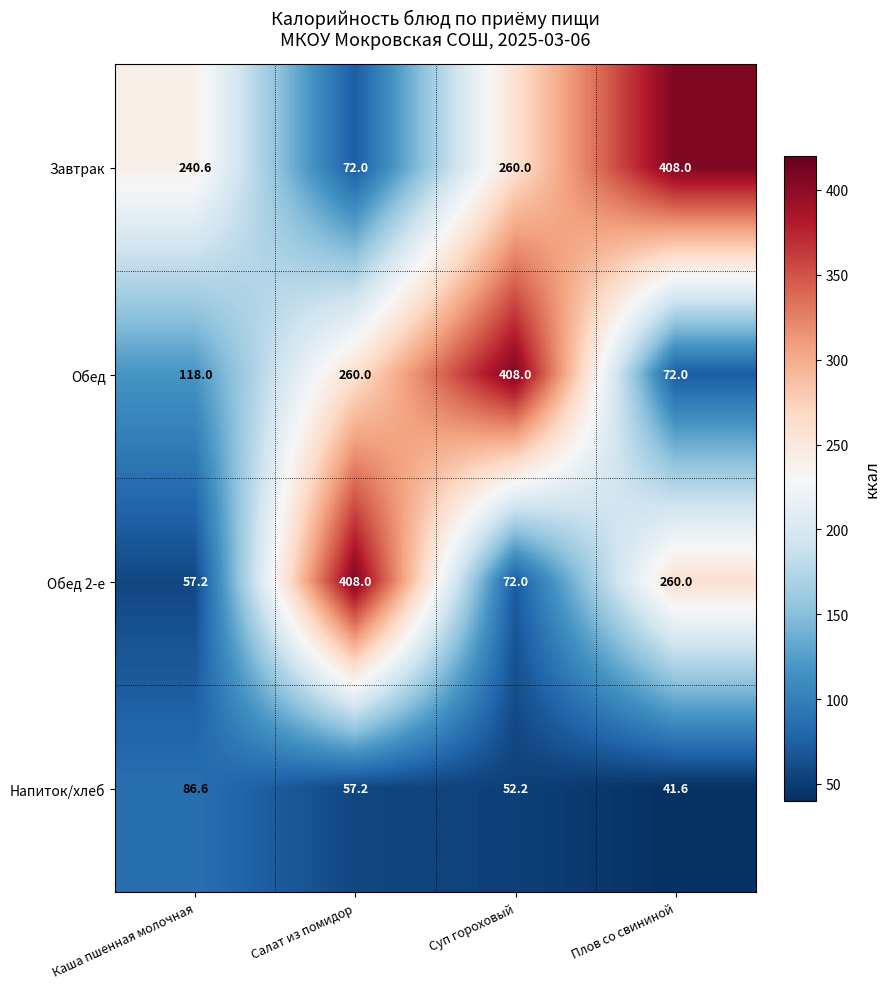

Rank the series at Каша пшенная молочная from highest to lowest value.

Завтрак, Обед, Напиток/хлеб, Обед 2-е